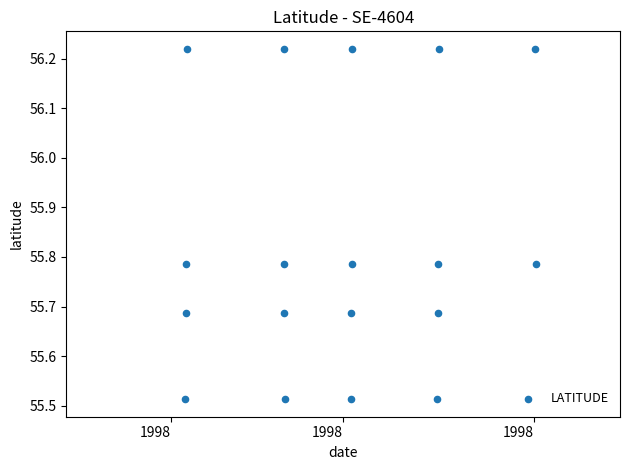

What is the range of X values (max minus min)?

57.0